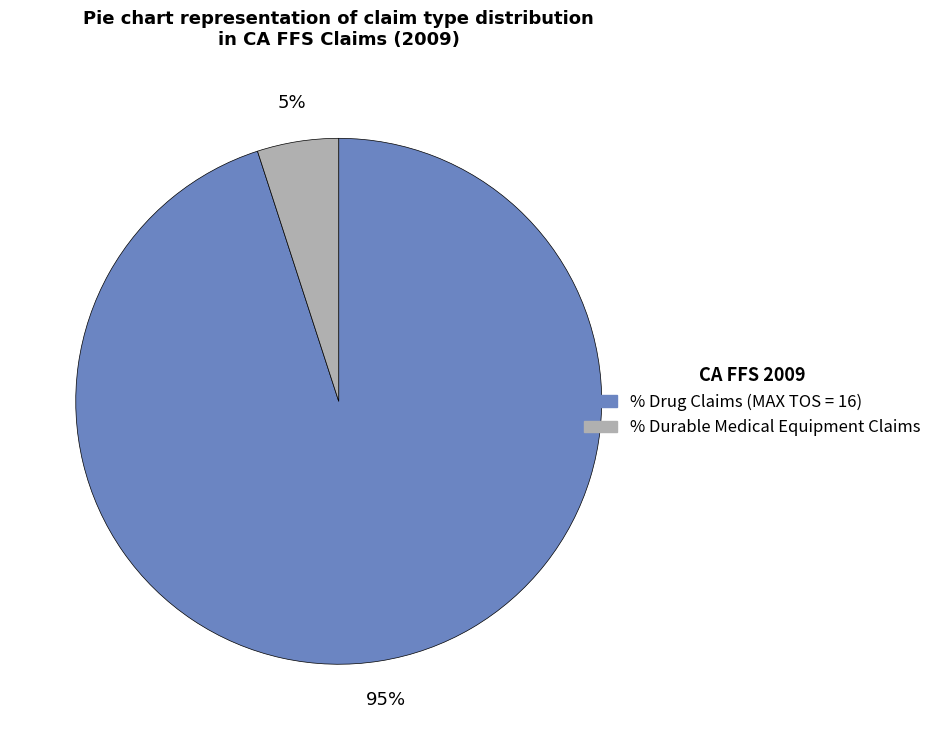

Is it true that % Drug Claims (MAX TOS = 16) is 80% of the pie?

False